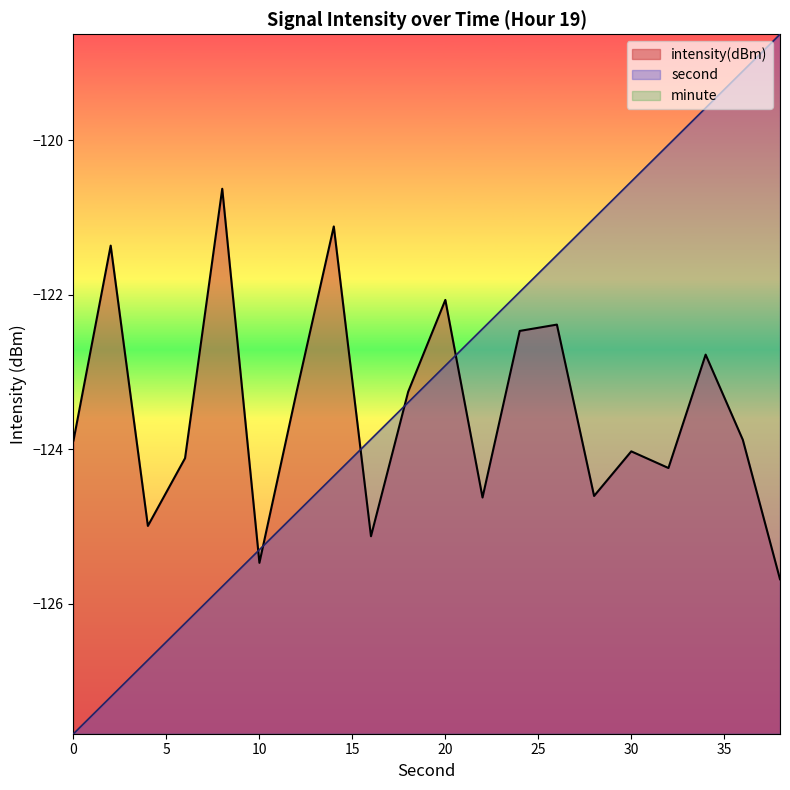

Count the number of categories in the chart.

20